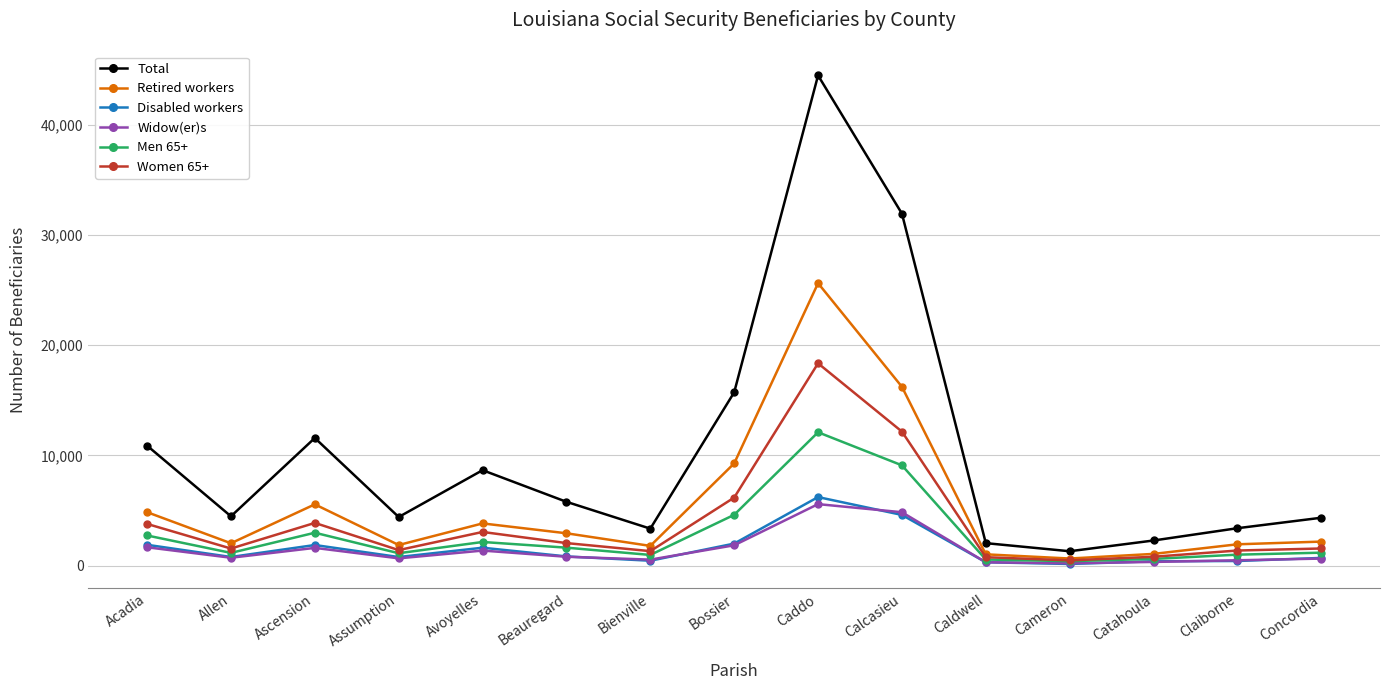

What is the spread (max minus min) of values at Acadia?

9220